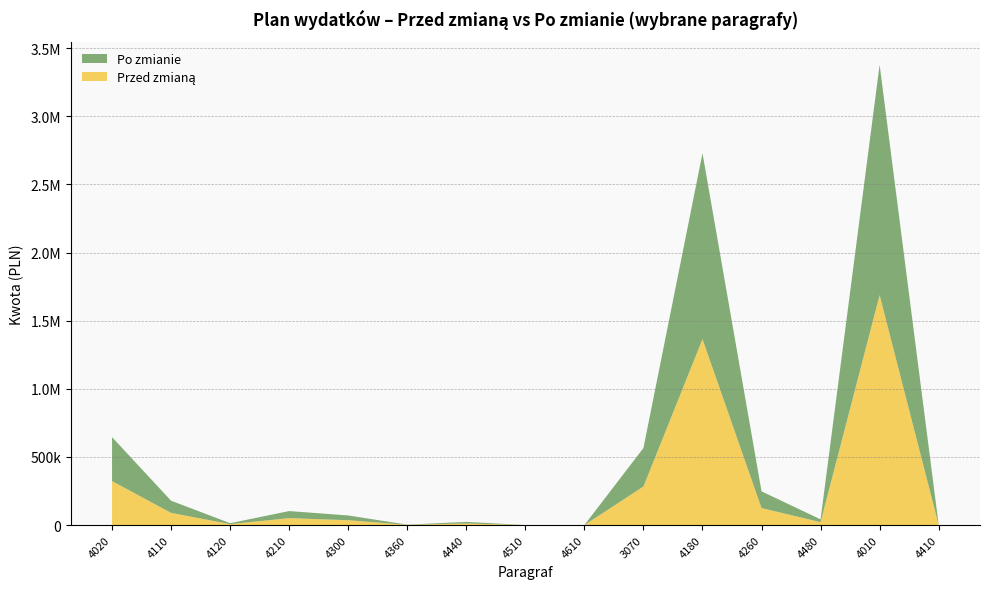

Reading left to right, extract all data points from this chart.

Przed zmianą: 4020=322667.0	4110=89463.5	4120=6890.0	4210=50829.4	4300=35463.0	4360=1500.0	4440=11683.0	4510=100.0	4610=100.0	3070=282777.0	4180=1364766.0	4260=124662.0	4480=21381.0	4010=1687800.0	4410=917.0
Po zmianie: 4020=322663.6	4110=89166.6	4120=6875.2	4210=51858.9	4300=34972.7	4360=1499.9	4440=11659.0	4510=0.0	4610=0.0	3070=282780.0	4180=1364180.0	4260=122746.0	4480=20474.0	4010=1690300.0	4410=857.0